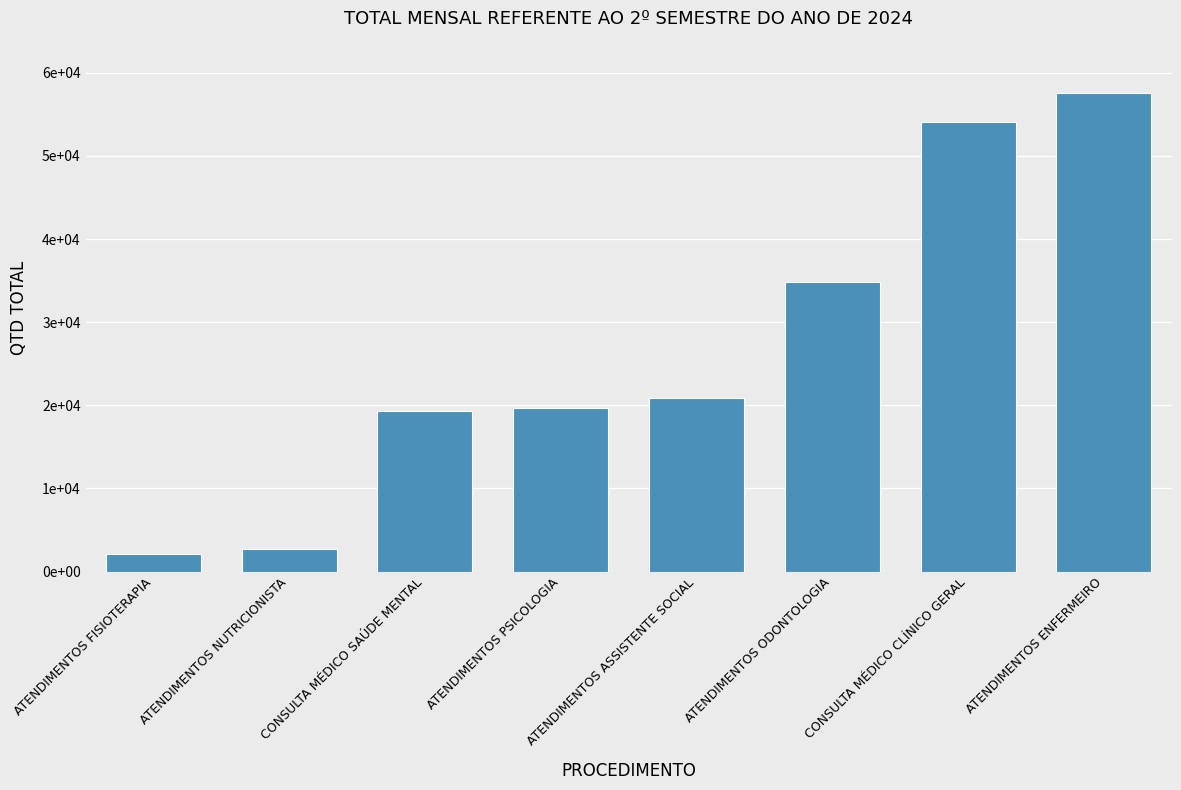

Where is the data nearest to the value 29860?

ATENDIMENTOS ODONTOLOGIA